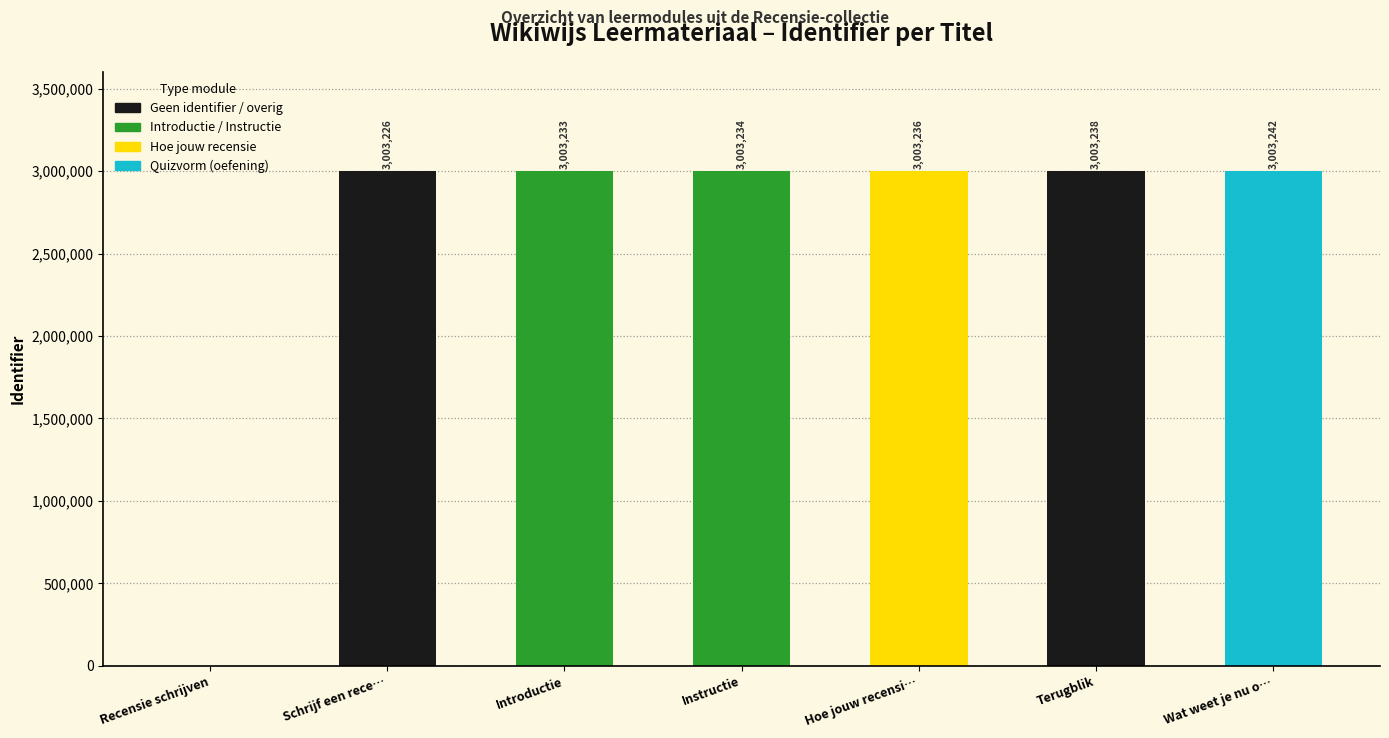

The chart shows a value of 5115159 at Schrijf een rece…. True or false?

False